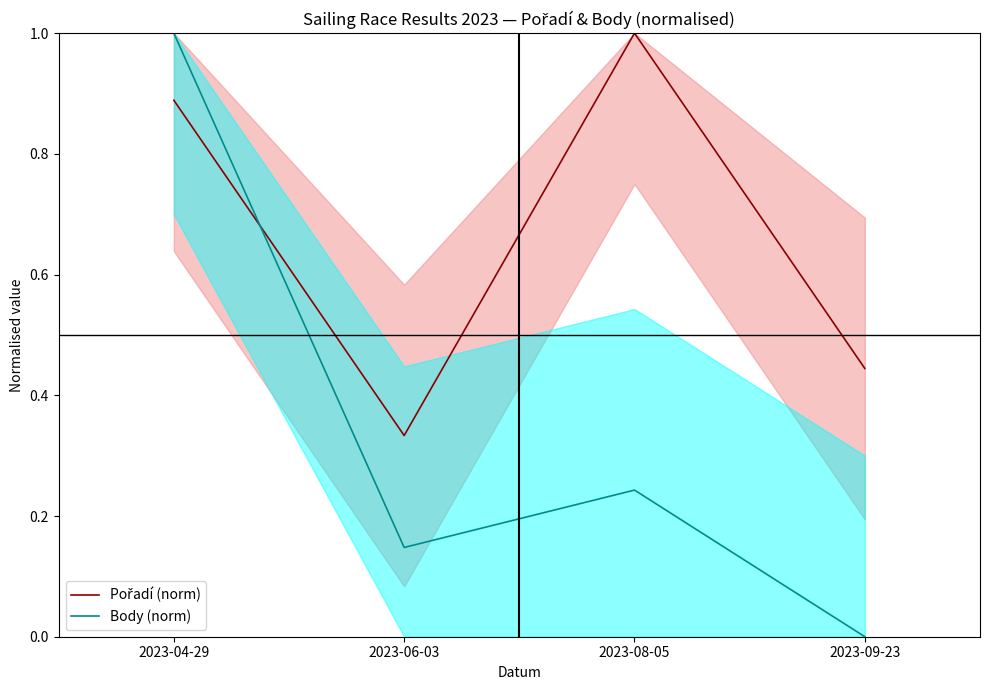

Is it true that Pořadí (norm) equals 0.2 at 2023-09-23?

False